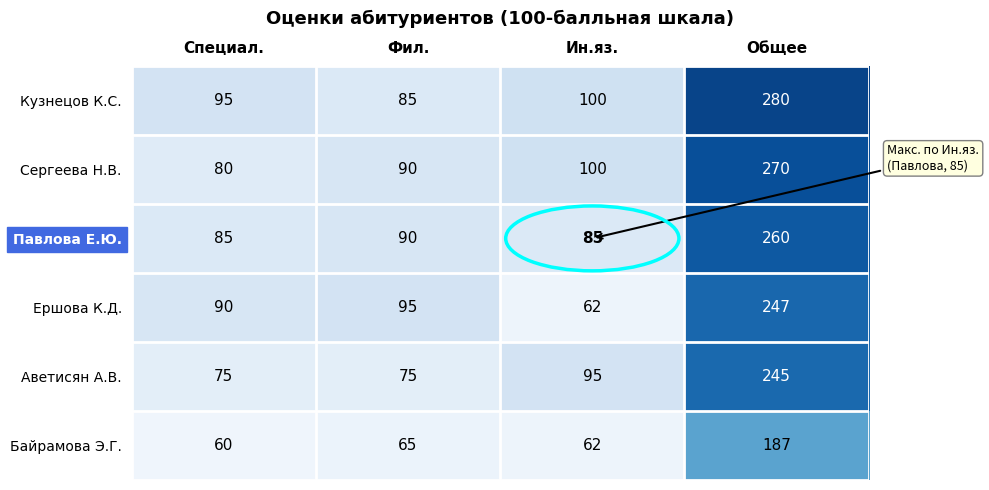

What is the total value across all series at Ин.яз.?

504